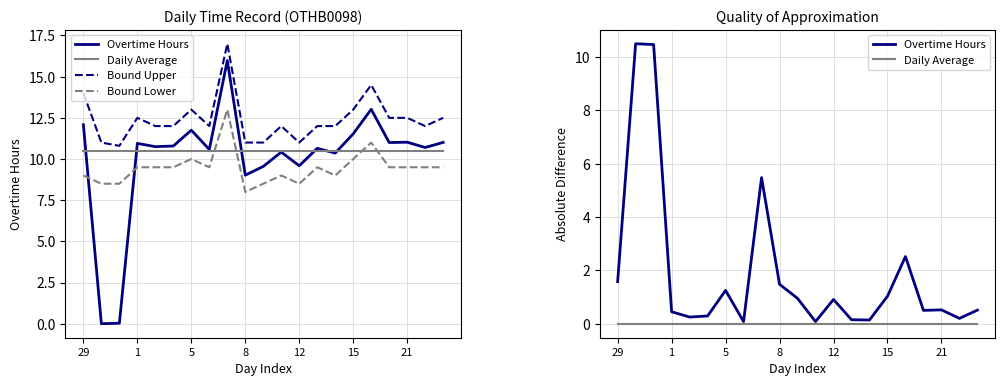

What is the value of the Bound Upper point at the 20th from the left?

12.0